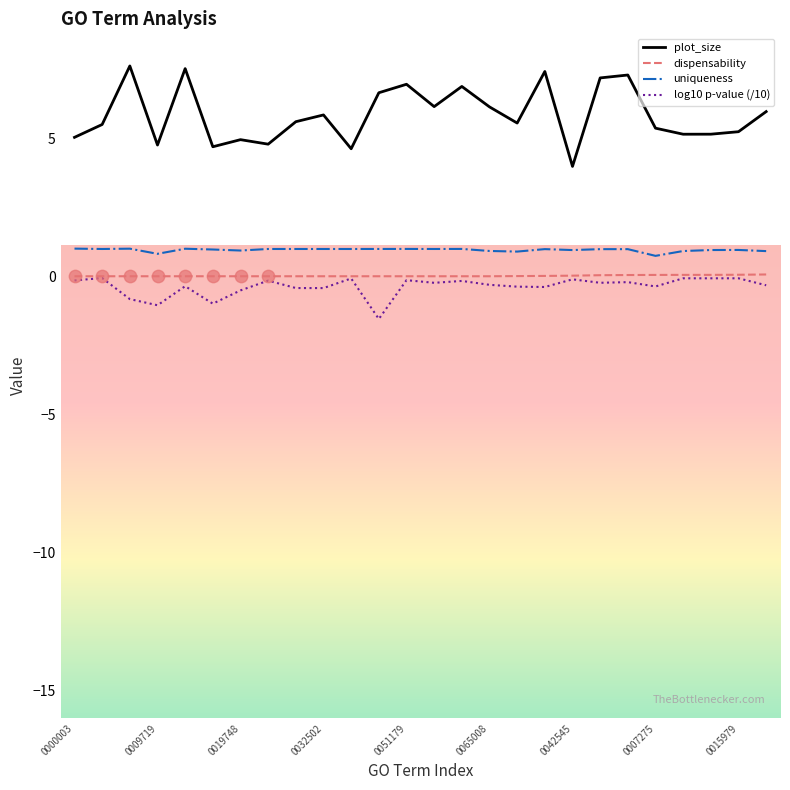

Which series has the widest spread of values?

plot_size